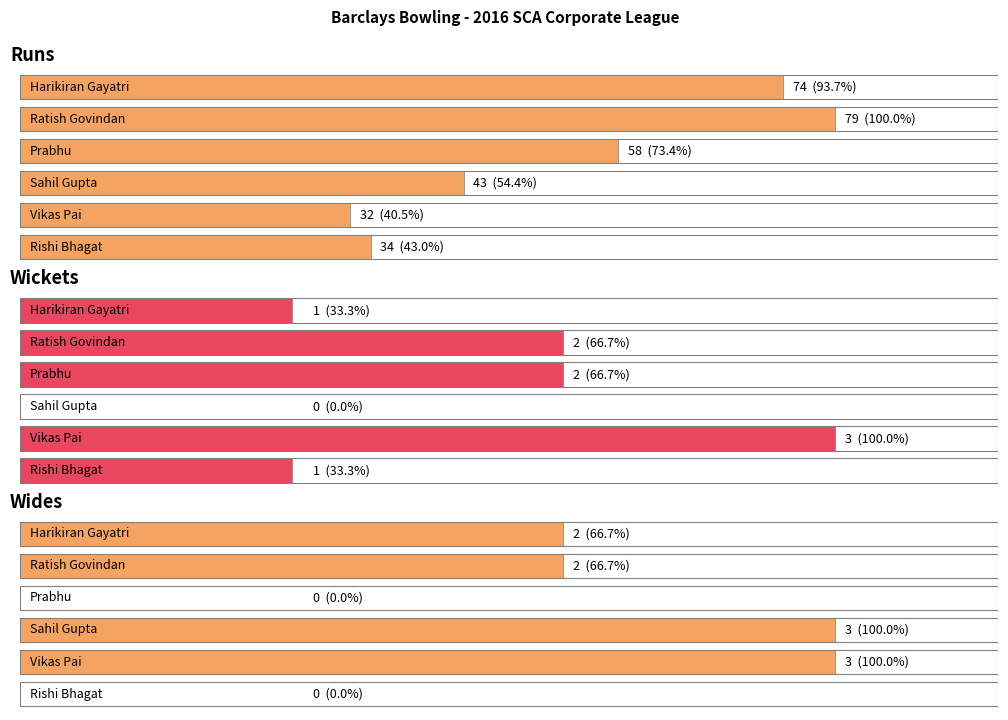

The Runs series shows 43 at Sahil Gupta. True or false?

True